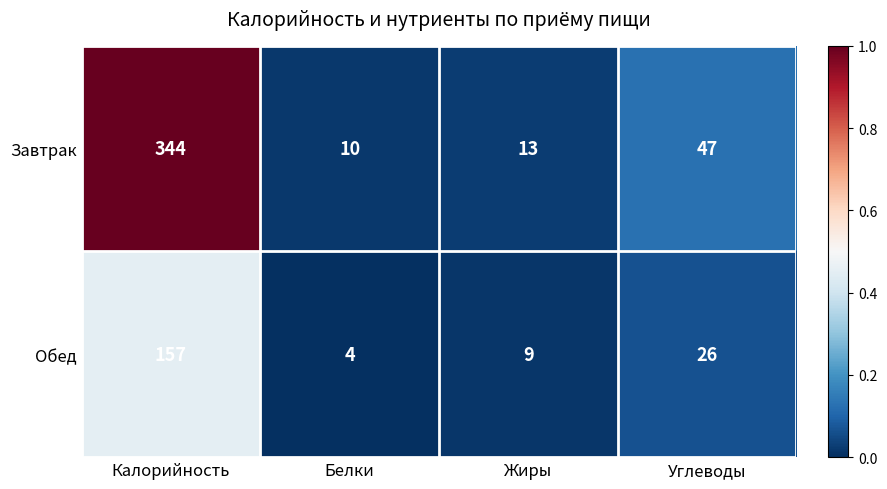

Rank the series by their maximum value, from highest to lowest.

Завтрак, Обед